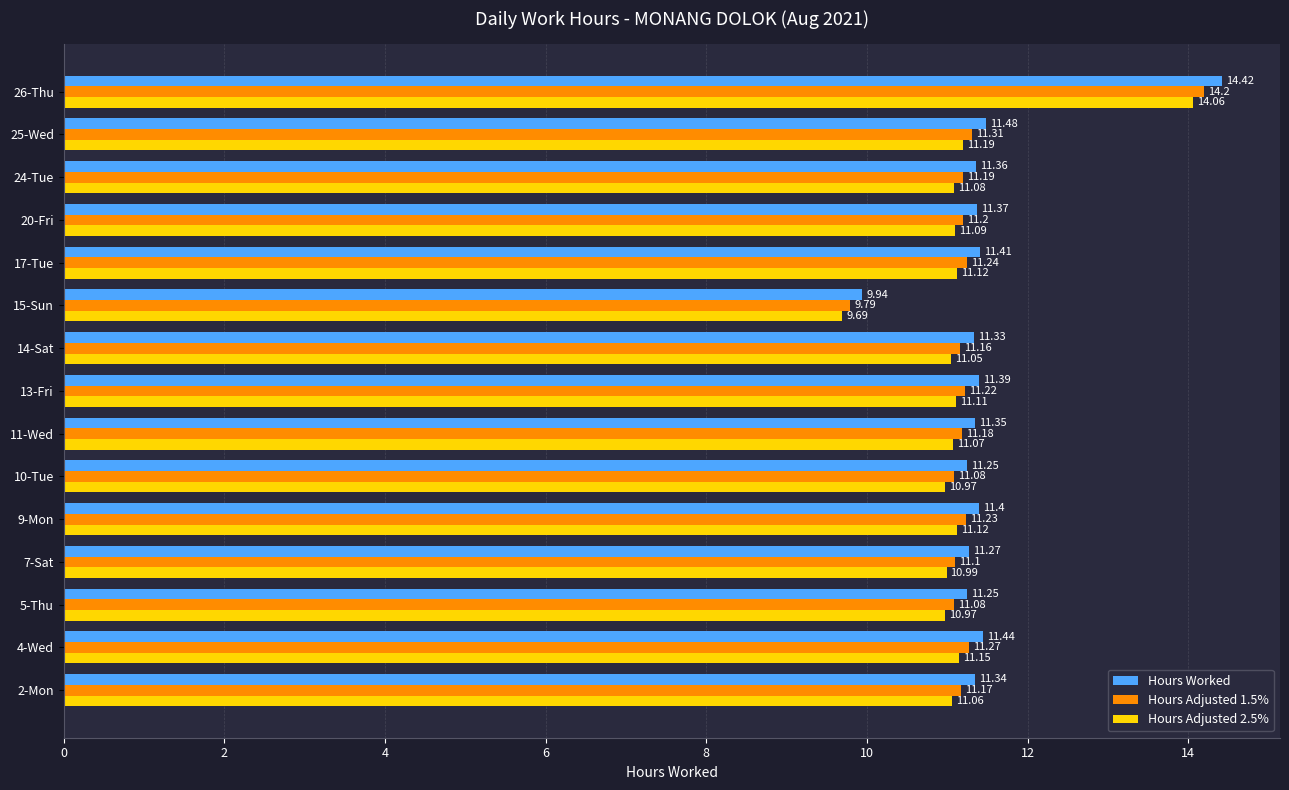

What are all the series names shown in the legend?

Hours Worked, Hours Adjusted 1.5%, Hours Adjusted 2.5%